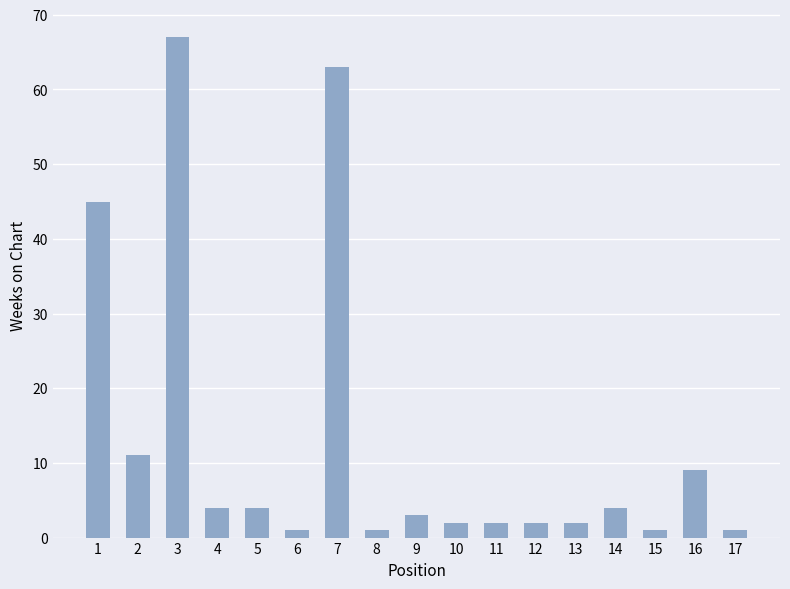

What value does the data have at 9, to the nearest 5?

5